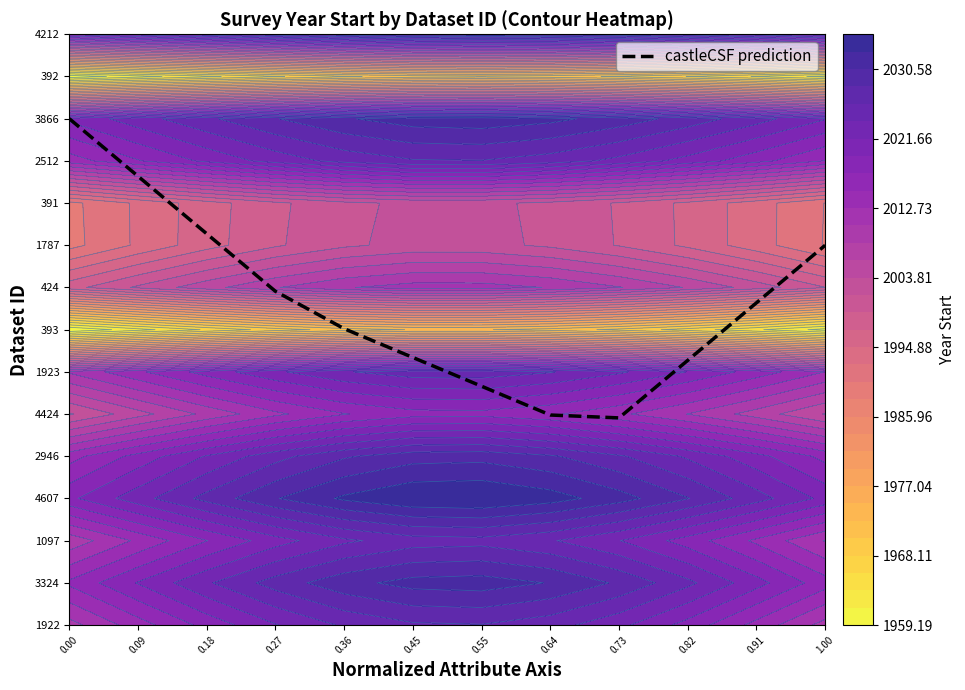

Rank the categories by value from highest to lowest.

0.00, 0.09, 0.18, 1.00, 0.27, 0.91, 0.36, 0.45, 0.82, 0.55, 0.64, 0.73